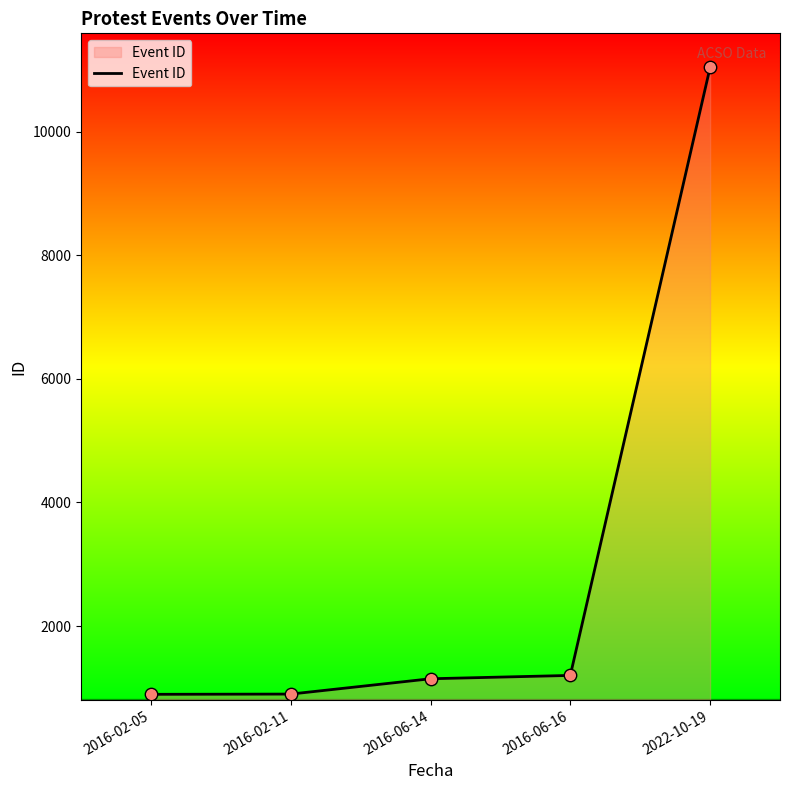

Approximately how many times larger is the value at 2022-10-19 compared to 2016-06-16?

9.2